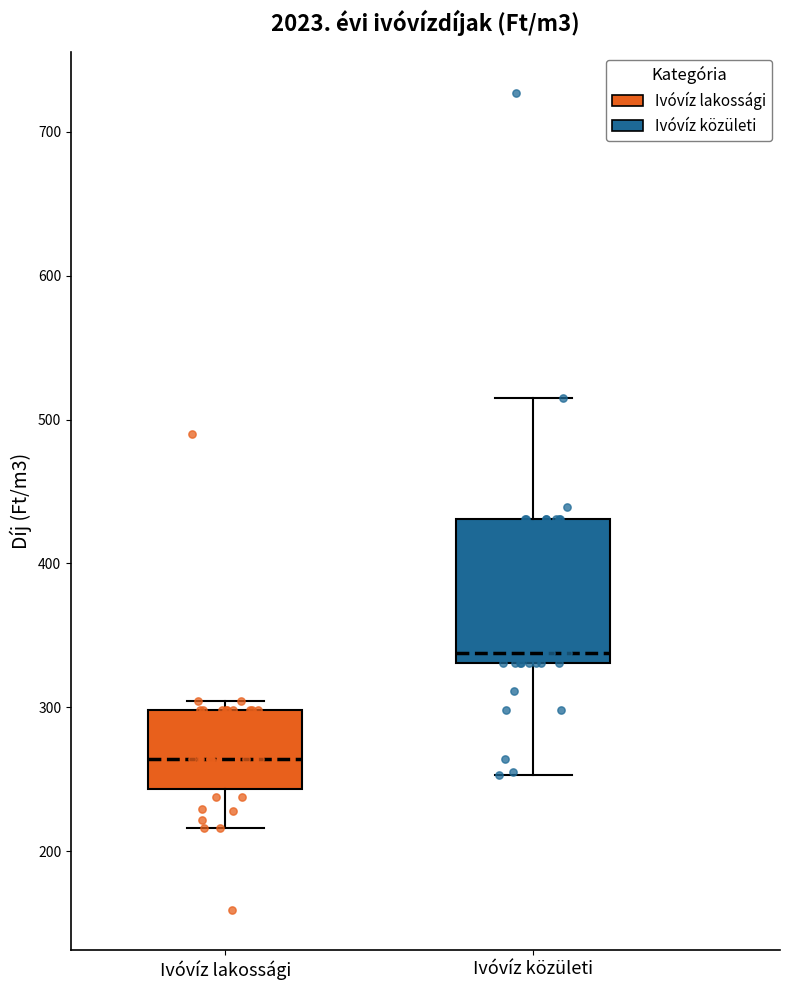

Reading left to right, transcribe this box plot: for each box, give where its median line is, the range the box spans, and where its two whiskers end, as read against the y-axis. The values are not printed on the chart, so give them approximately, as read against the axis.

Ivóvíz lakossági: median 260, box 240 to 300, whiskers 220 to 300 (just above the box's upper edge)
Ivóvíz közületi: median 340, box 330 to 430, whiskers 250 to 510